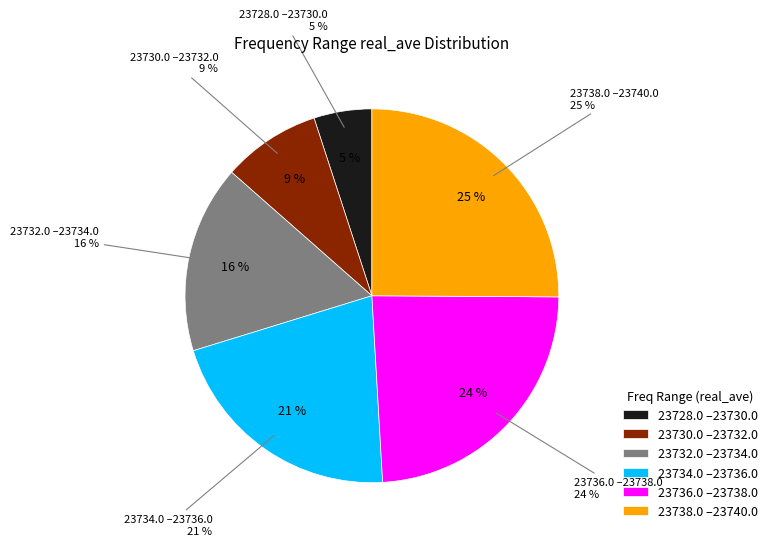

Rank the categories by value from highest to lowest.

23738.0-23740.0, 23736.0-23738.0, 23734.0-23736.0, 23732.0-23734.0, 23730.0-23732.0, 23728.0-23730.0